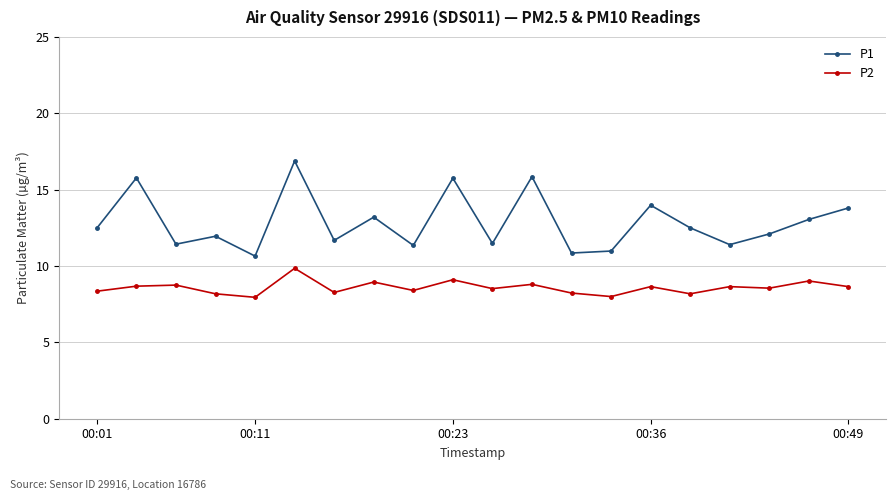

Does the chart have visible grid lines?

Yes